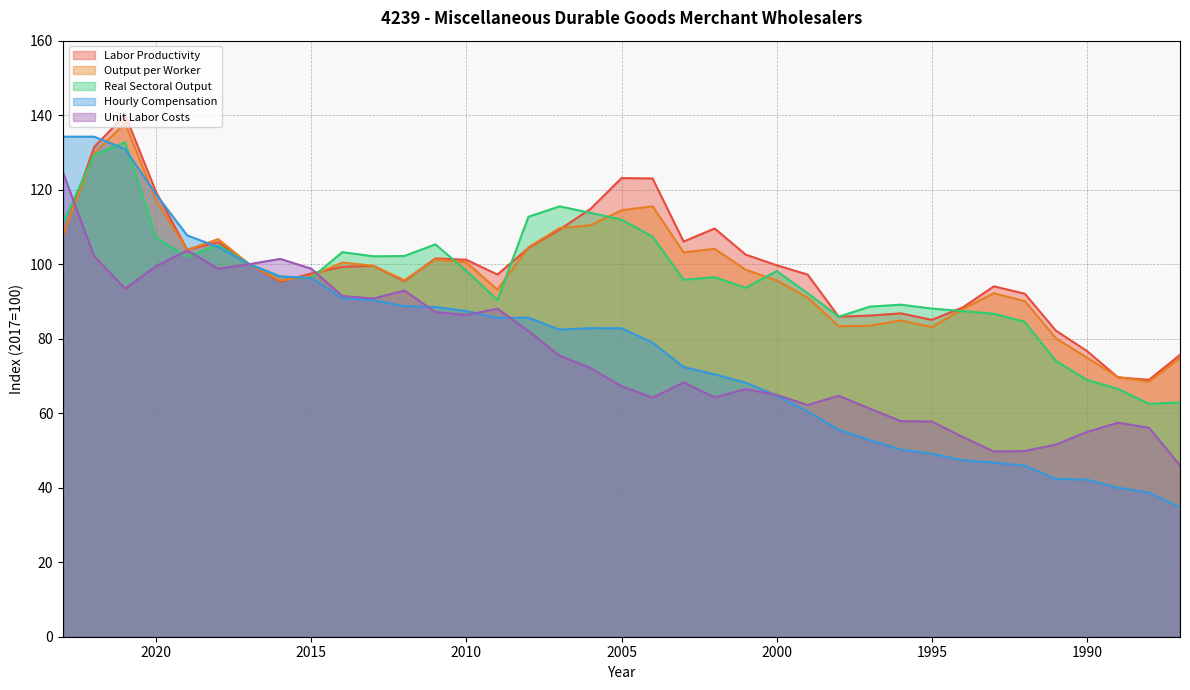

Reading left to right, extract all data points from this chart.

Labor Productivity: 107.8	131.4	140.1	119.3	103.9	105.9	100.0	95.3	97.5	99.3	99.5	95.5	101.6	101.2	97.2	104.4	109.3	114.8	123.1	123.0	106.1	109.6	102.6	99.7	97.2	85.9	86.2	86.8	85.1	88.4	94.1	92.1	82.2	76.7	69.6	69.0	75.7
Output per Worker: 107.8	129.8	137.8	117.1	103.8	106.7	100.0	95.7	96.9	100.4	99.6	95.7	101.3	100.5	93.2	104.5	109.7	110.5	114.5	115.6	103.2	104.1	98.5	95.6	91.0	83.4	83.5	84.9	83.1	88.0	92.2	90.1	80.1	74.9	69.7	68.5	74.9
Real Sectoral Output: 111.1	129.4	132.7	107.0	102.0	105.1	100.0	96.7	96.3	103.2	102.1	102.2	105.3	98.2	90.4	112.7	115.5	113.8	112.0	107.4	95.8	96.5	93.7	98.1	92.2	85.9	88.6	89.1	88.1	87.4	86.7	84.5	74.0	68.9	66.5	62.5	62.9
Hourly Compensation: 134.2	134.2	130.9	118.7	107.7	104.6	100.0	96.7	96.3	90.8	90.4	88.7	88.5	87.4	85.6	85.6	82.4	82.8	82.8	78.9	72.4	70.4	68.2	64.7	60.4	55.6	52.8	50.2	49.1	47.4	46.8	45.9	42.4	42.2	40.0	38.7	34.8
Unit Labor Costs: 124.6	102.1	93.4	99.5	103.7	98.8	100.0	101.4	98.8	91.5	90.8	92.9	87.2	86.4	88.0	82.0	75.4	72.1	67.3	64.2	68.3	64.3	66.5	64.9	62.2	64.7	61.2	57.9	57.8	53.6	49.7	49.9	51.6	55.0	57.4	56.1	46.0